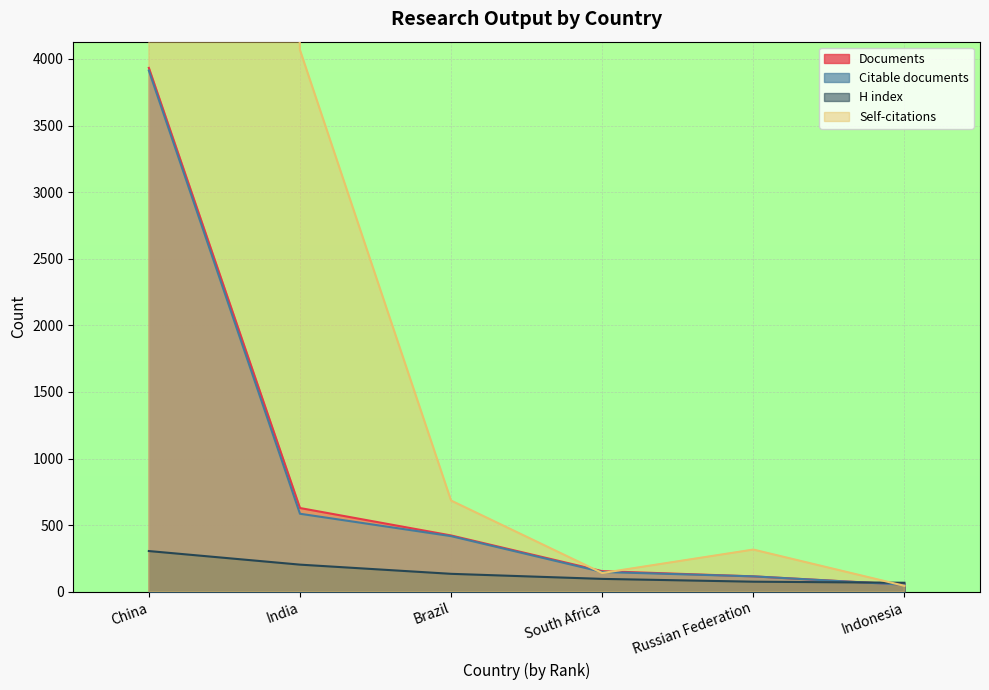

What is the label of the 5th point from the right?

India